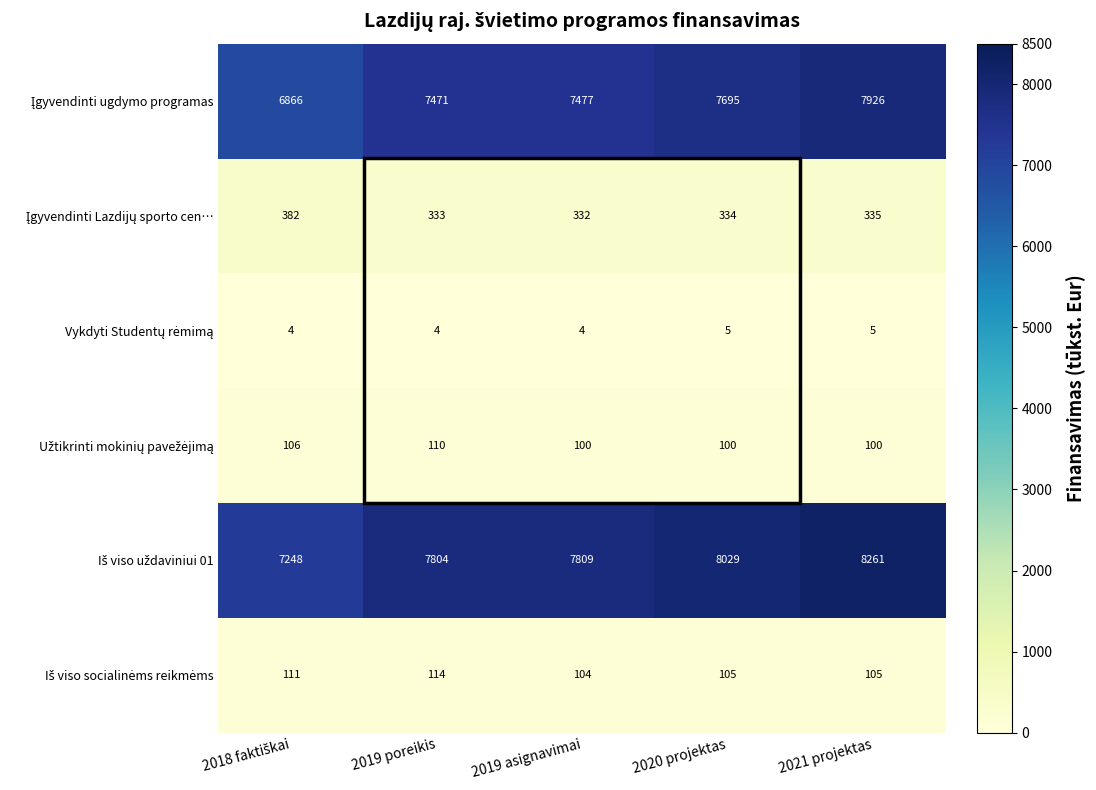

At how many categories does at least one series exceed 4080?

5